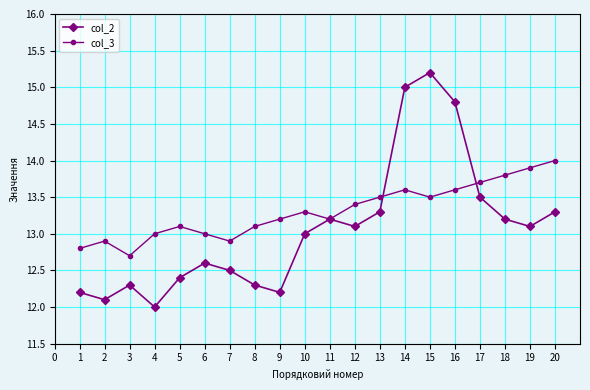

Is it true that col_2 equals 20.1 at 14?

False